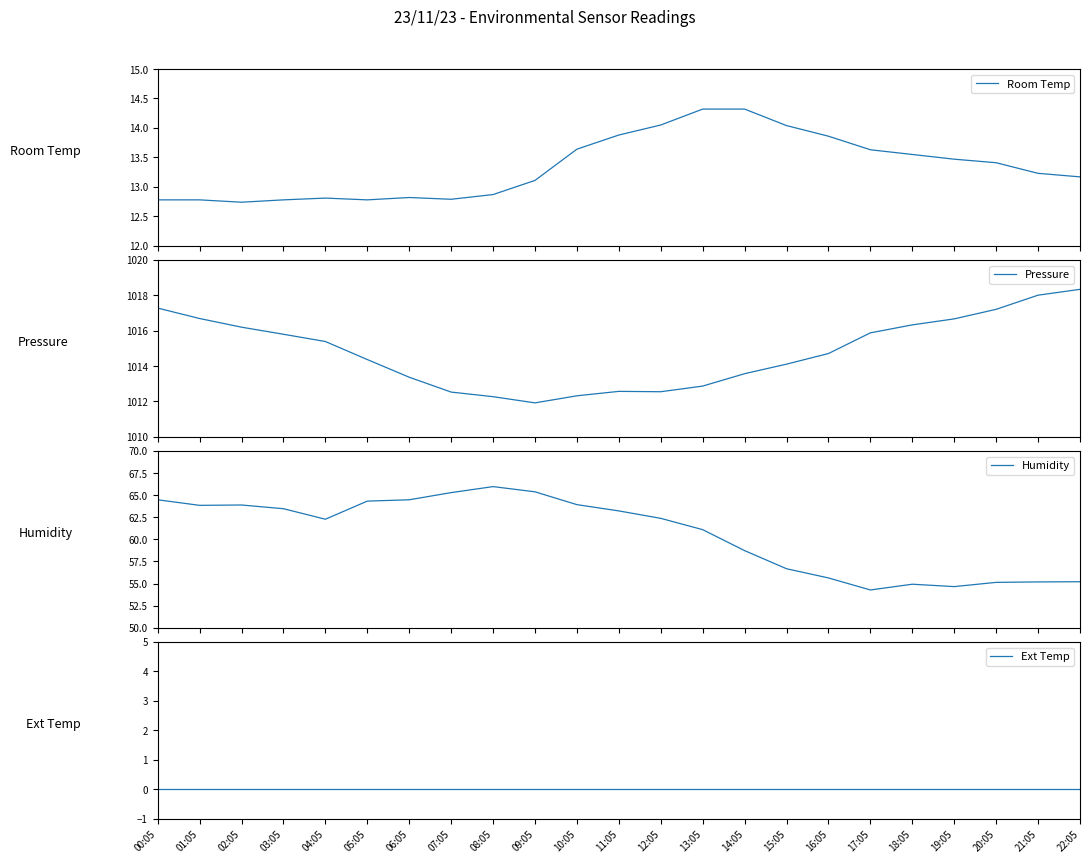

Reading left to right, what are all the values shown in this chart?

Room Temp: 00:05=12.8	01:05=12.8	02:05=12.7	03:05=12.8	04:05=12.8	05:05=12.8	06:05=12.8	07:05=12.8	08:05=12.9	09:05=13.1	10:05=13.6	11:05=13.9	12:05=14.1	13:05=14.3	14:05=14.3	15:05=14.0	16:05=13.9	17:05=13.6	18:05=13.6	19:05=13.5	20:05=13.4	21:05=13.2	22:05=13.2
Pressure: 00:05=1017.3	01:05=1016.7	02:05=1016.2	03:05=1015.8	04:05=1015.4	05:05=1014.4	06:05=1013.4	07:05=1012.5	08:05=1012.3	09:05=1011.9	10:05=1012.3	11:05=1012.6	12:05=1012.5	13:05=1012.9	14:05=1013.6	15:05=1014.1	16:05=1014.7	17:05=1015.9	18:05=1016.3	19:05=1016.7	20:05=1017.2	21:05=1018.0	22:05=1018.3
Humidity: 00:05=64.5	01:05=63.9	02:05=63.9	03:05=63.5	04:05=62.3	05:05=64.3	06:05=64.5	07:05=65.3	08:05=66.0	09:05=65.4	10:05=63.9	11:05=63.2	12:05=62.4	13:05=61.1	14:05=58.7	15:05=56.7	16:05=55.6	17:05=54.3	18:05=54.9	19:05=54.7	20:05=55.1	21:05=55.2	22:05=55.2
Ext Temp: 00:05=0.0	01:05=0.0	02:05=0.0	03:05=0.0	04:05=0.0	05:05=0.0	06:05=0.0	07:05=0.0	08:05=0.0	09:05=0.0	10:05=0.0	11:05=0.0	12:05=0.0	13:05=0.0	14:05=0.0	15:05=0.0	16:05=0.0	17:05=0.0	18:05=0.0	19:05=0.0	20:05=0.0	21:05=0.0	22:05=0.0